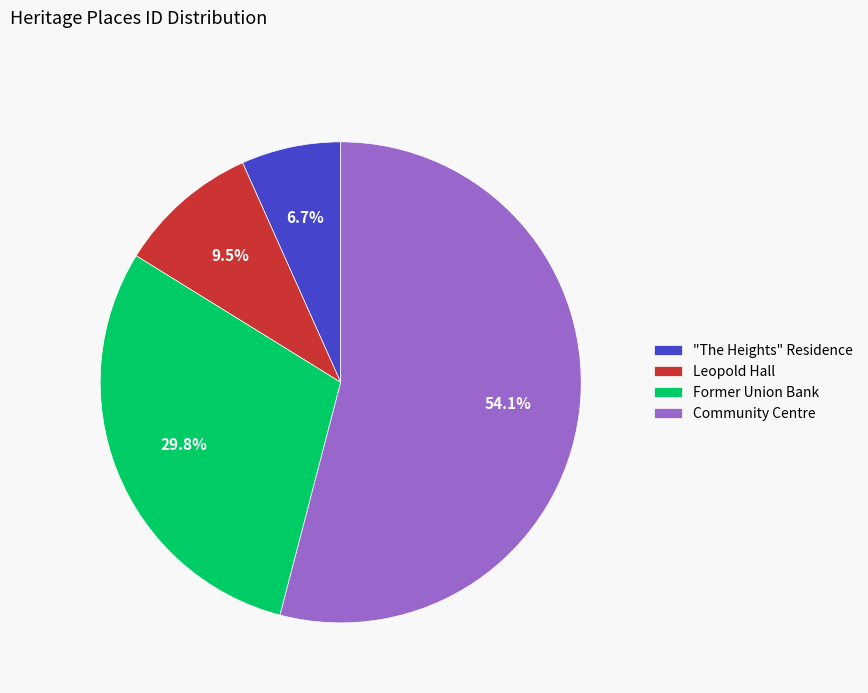

To the nearest percent, what is the difference between the largest and smallest slice percentages?

47%